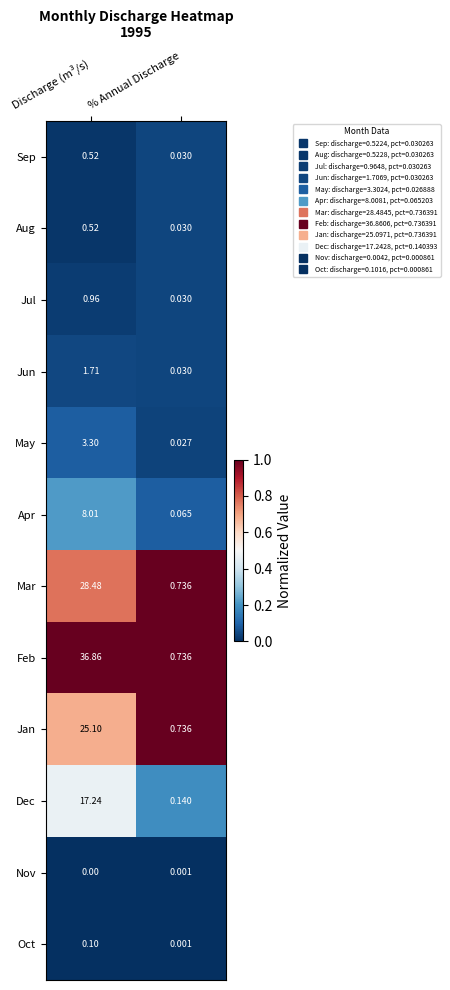

Between Discharge (m³/s) and % Annual Discharge, which series saw the biggest shift?

Feb